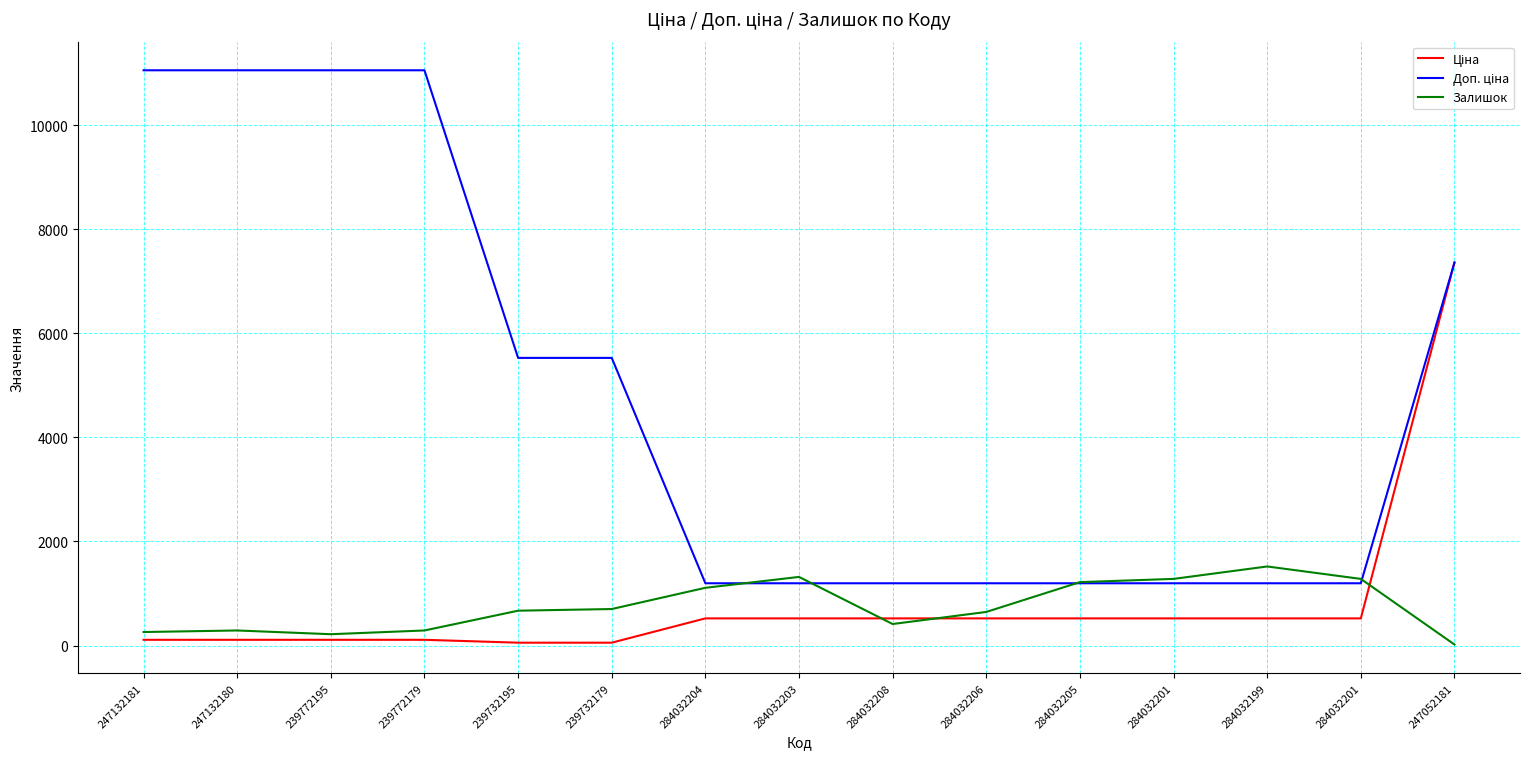

What is the spread (max minus min) of values at 284032201?

758.8